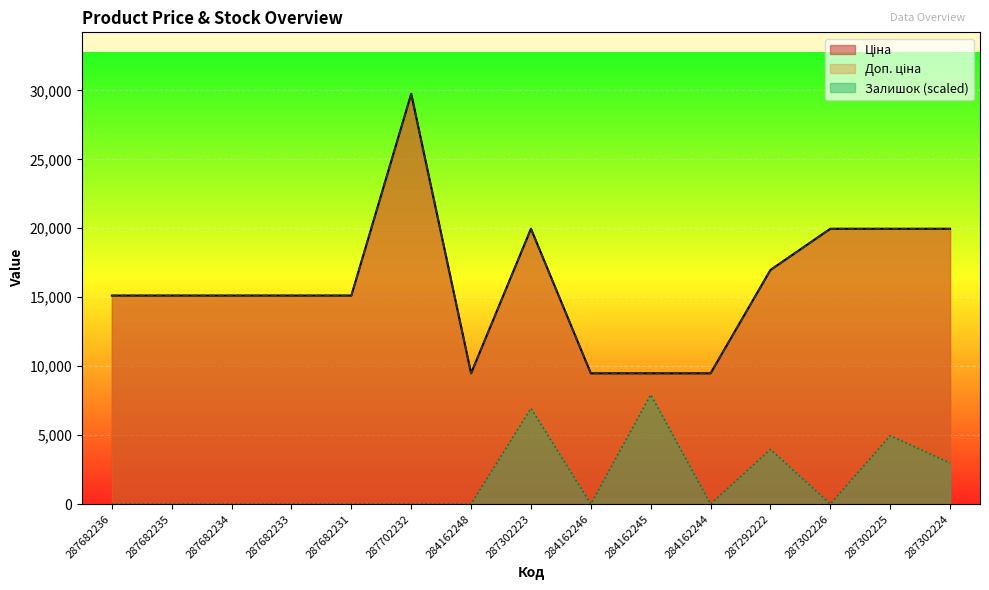

Where does the Доп. ціна series first go above 15120?

287702232